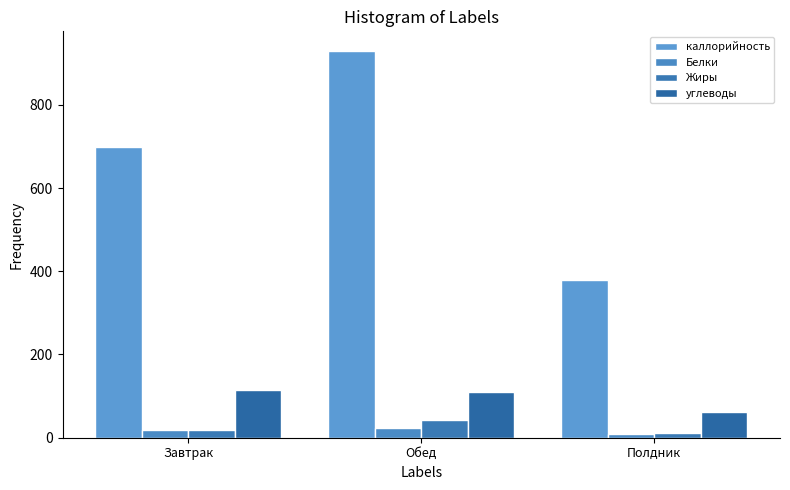

Rank the series by their maximum value, from highest to lowest.

каллорийность, углеводы, Жиры, Белки